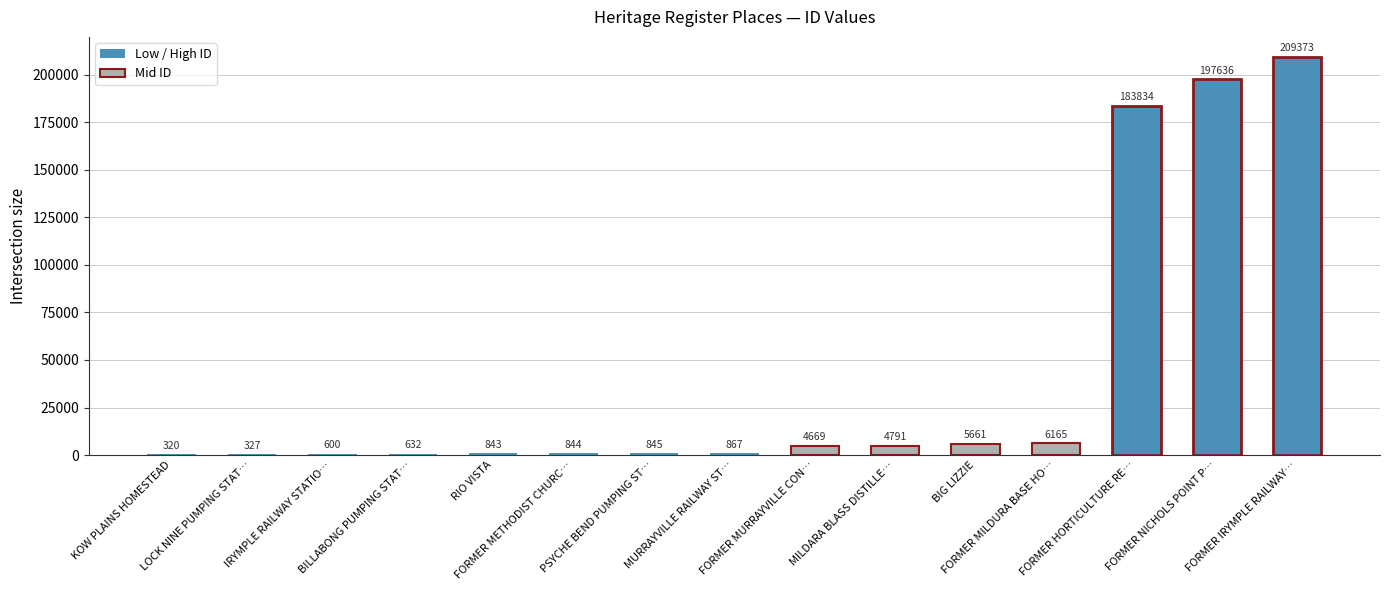

Reading left to right, transcribe all the data shown in this chart.

320	327	600	632	843	844	845	867	4669	4791	5661	6165	183834	197636	209373